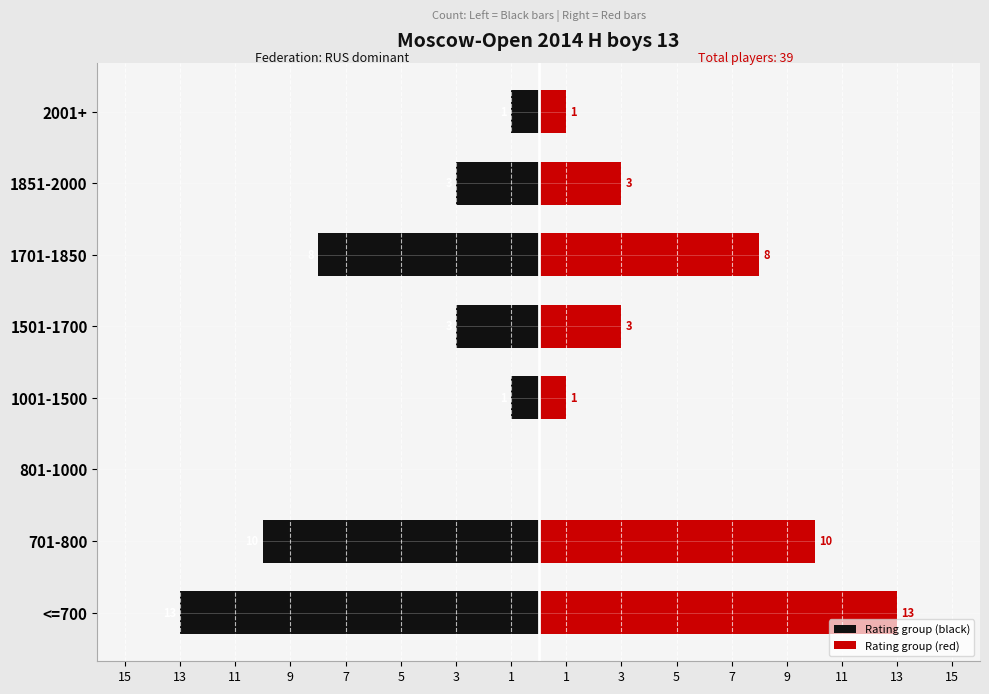

What is the value of the Rating group (red) bar at the 7th from the left?

3